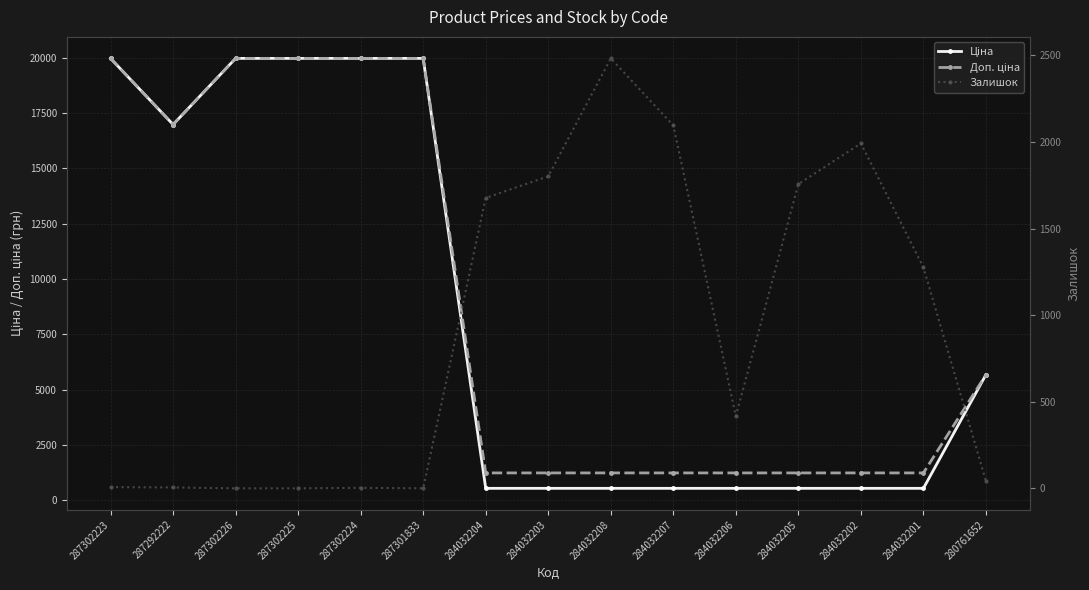

True or false: Доп. ціна has more than 0 points higher than both neighbors.

False